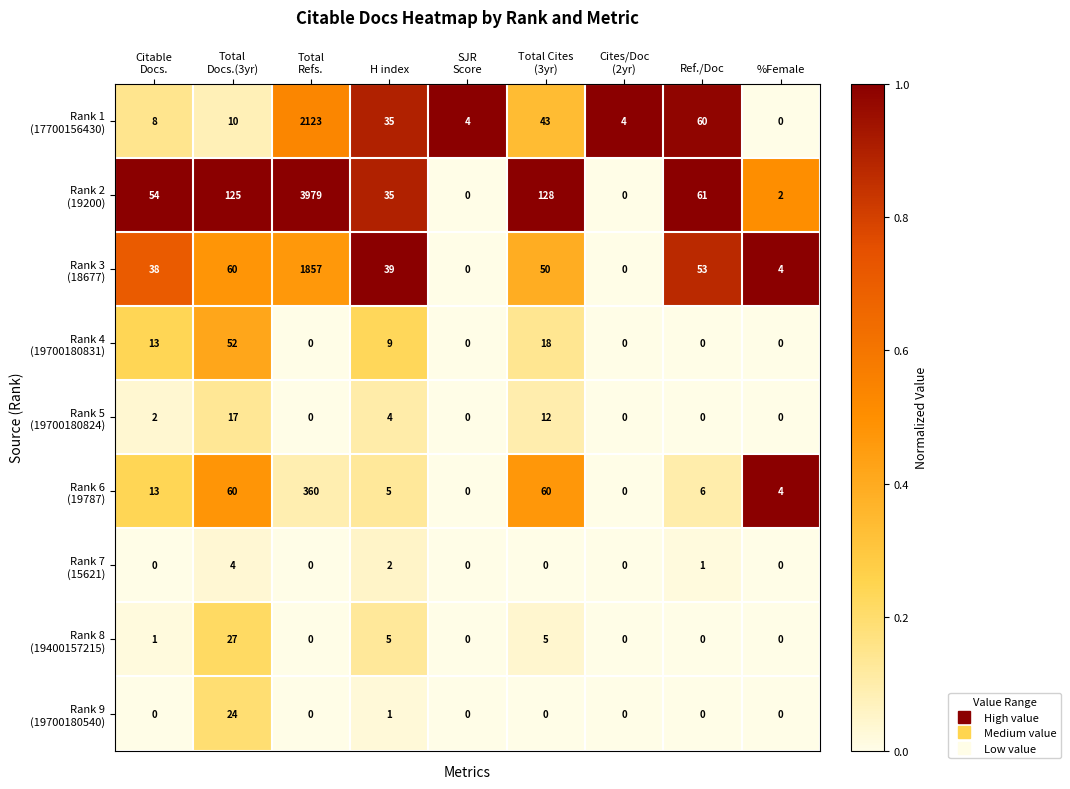

What is the total value across all series at %Female?

10